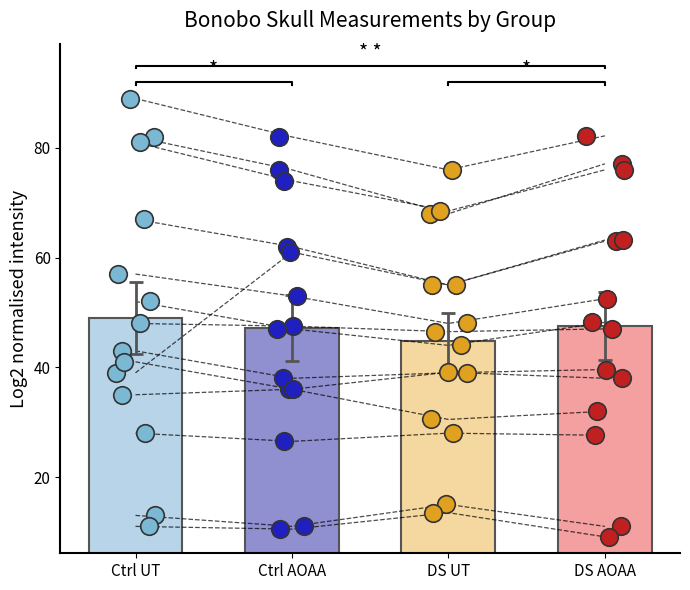

Is the value of DS UT at 1 greater than the value of DS AOAA at 1?

No